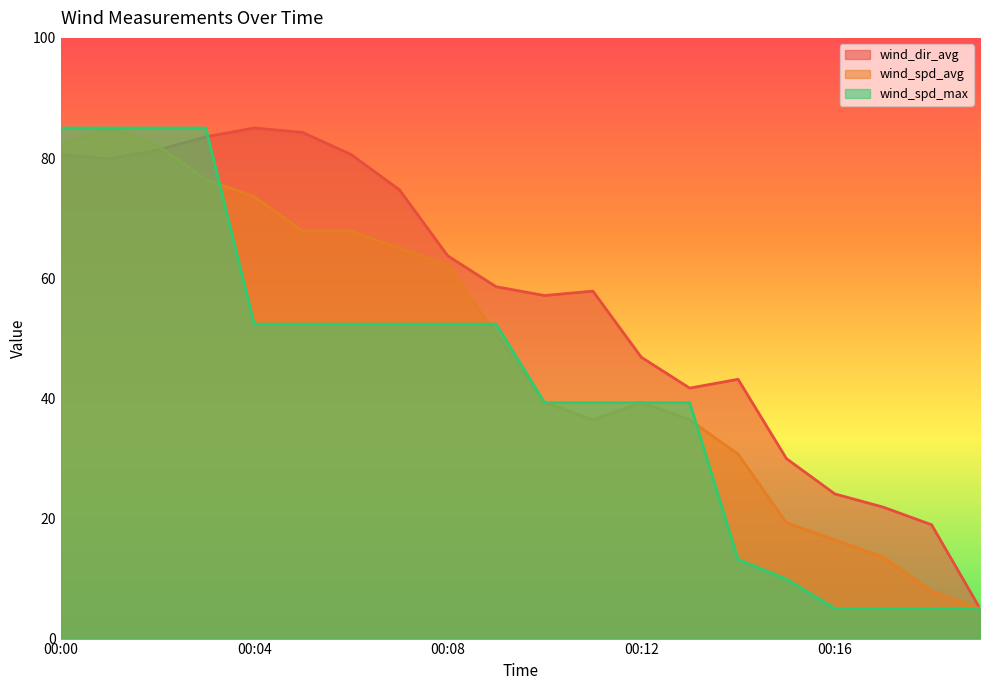

Which has a higher value, 00:07 or 00:08?

00:07